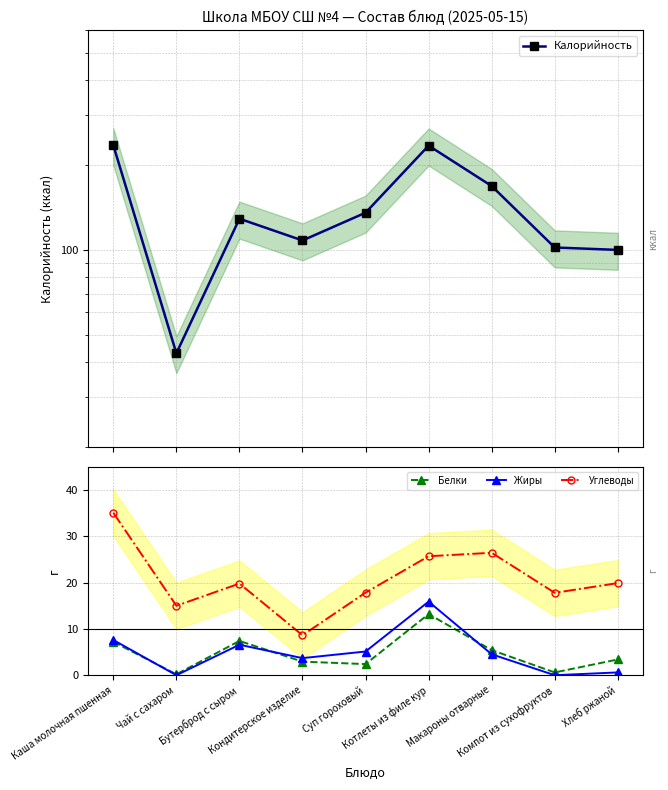

At Чай с сахаром, list the series in order from largest to smallest.

Калорийность, Углеводы, Белки, Жиры